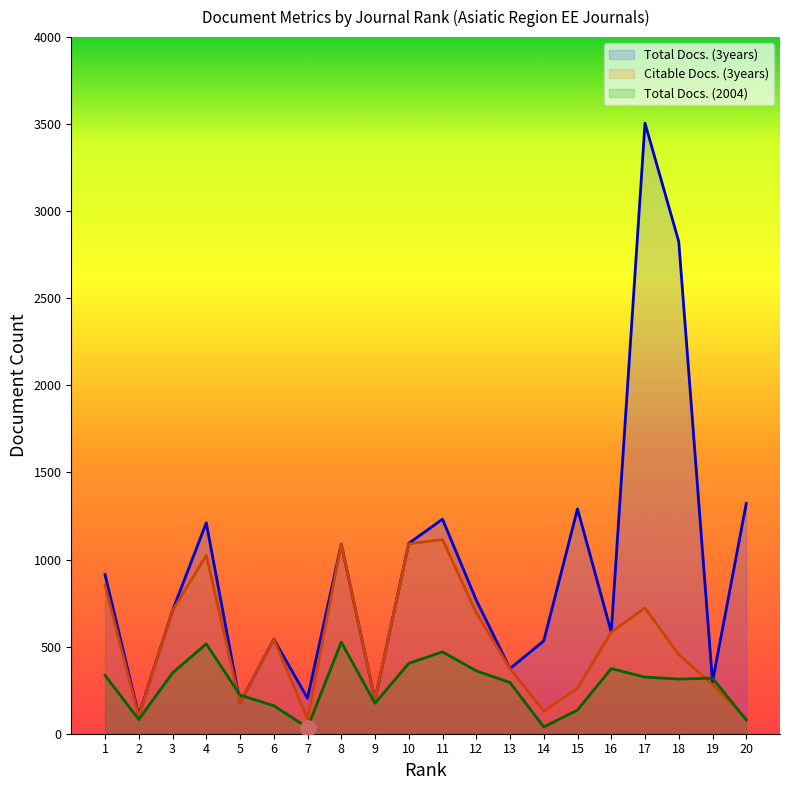

Is the value of Citable Docs. (3years) at 18 greater than the value of Total Docs. (3years) at 17?

No